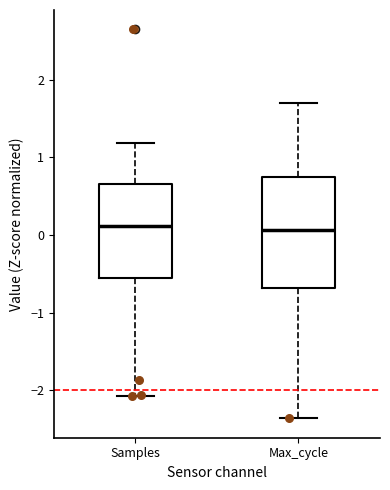

Comparing the boxes themselves (not the whiskers), which one is the tallest?

Max_cycle